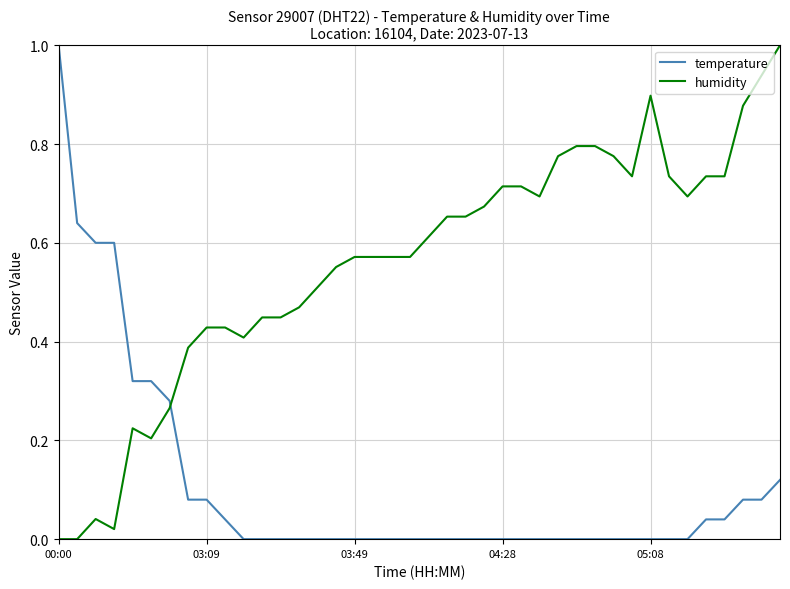

List the series in order of their overall mean, highest first.

humidity, temperature